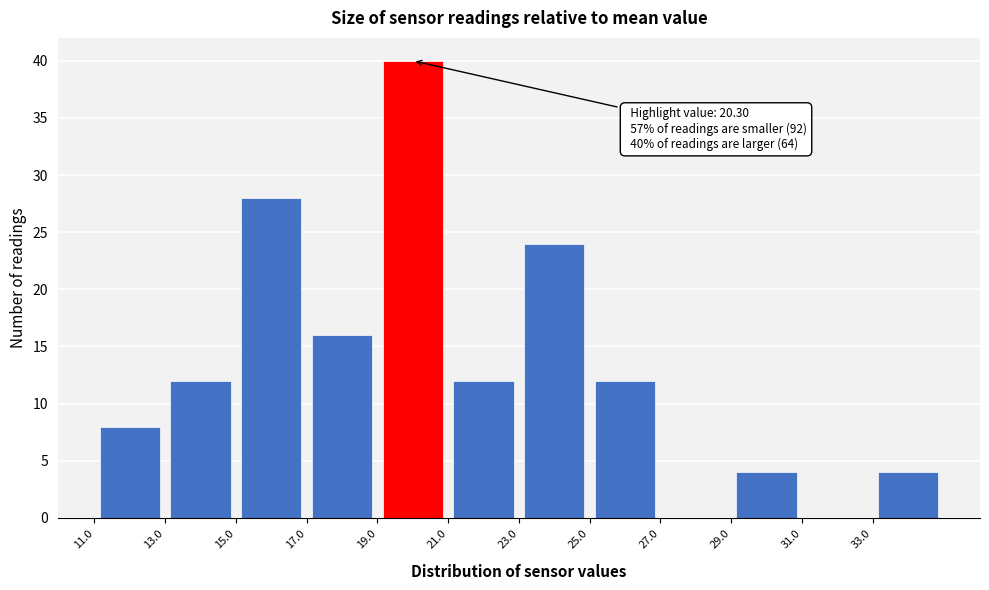

Which range on the x-axis has the tallest bar?

19 to 21